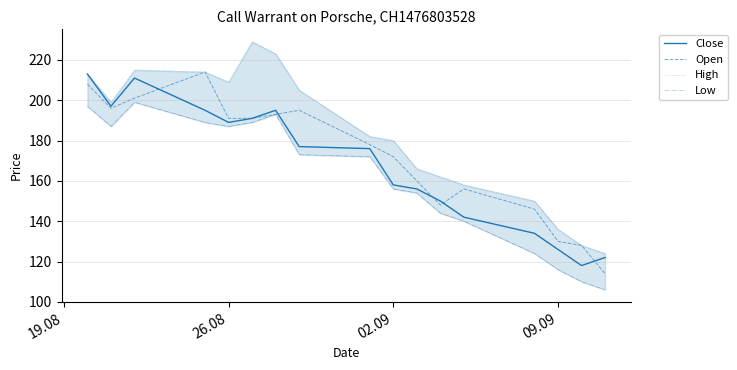

What is the difference between the second highest and minimum values in the Close series?

93